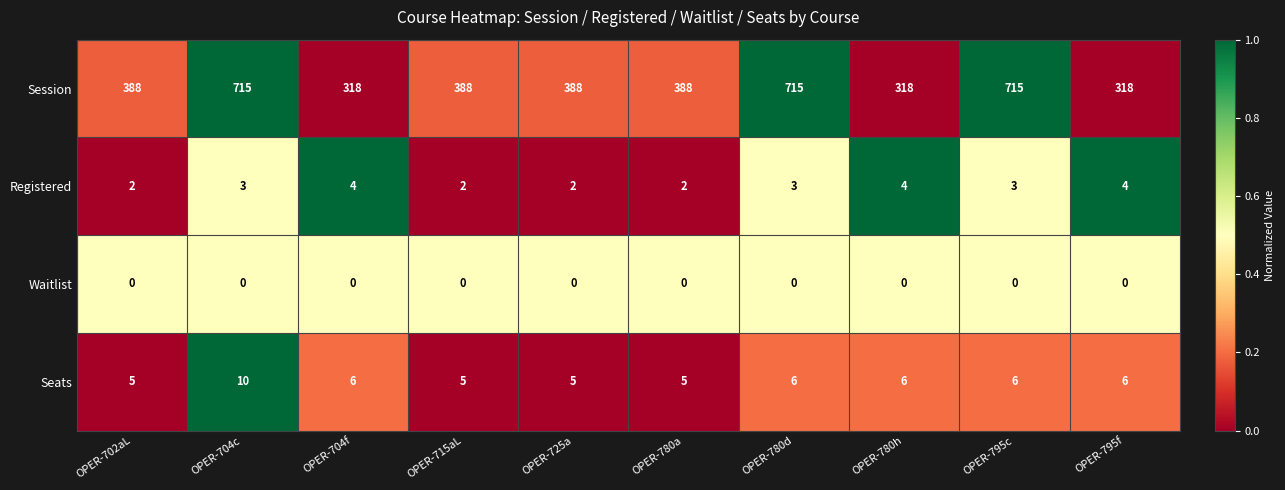

Which series has the largest total across all categories?

Session